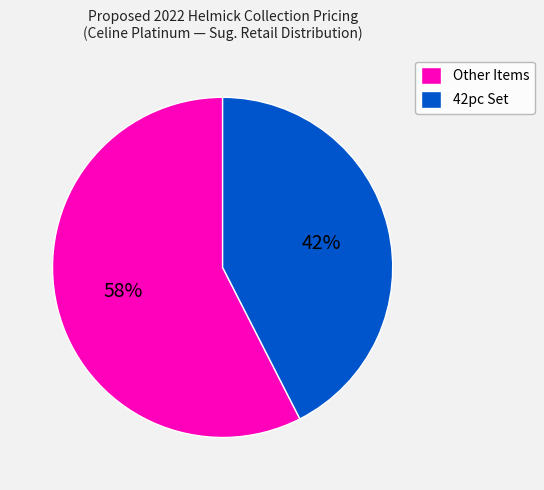

Does 42pc Set account for over 50% of the chart?

No